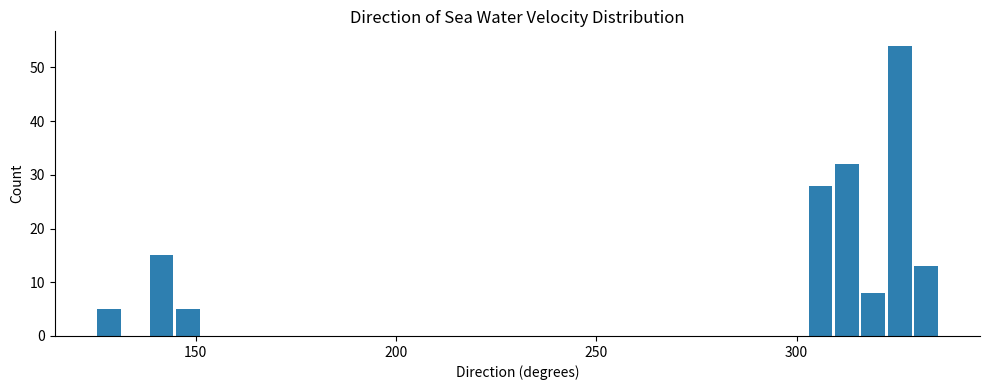

Read against the x-axis, roughly where is the centre of the tallest bar?

325